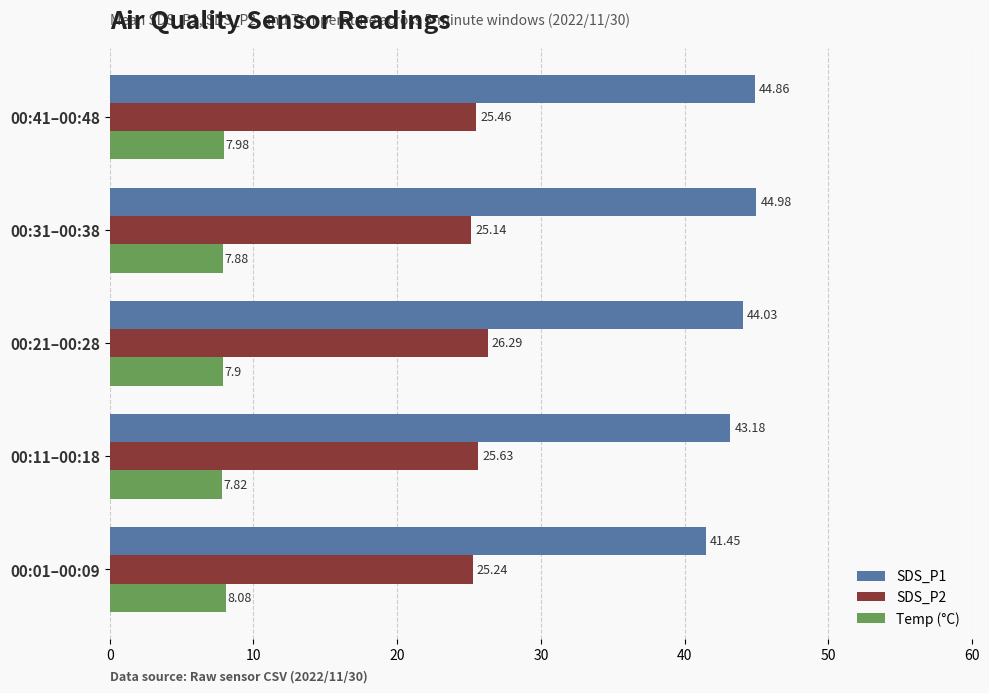

At which category is the sum across all series the highest?

00:41–00:48